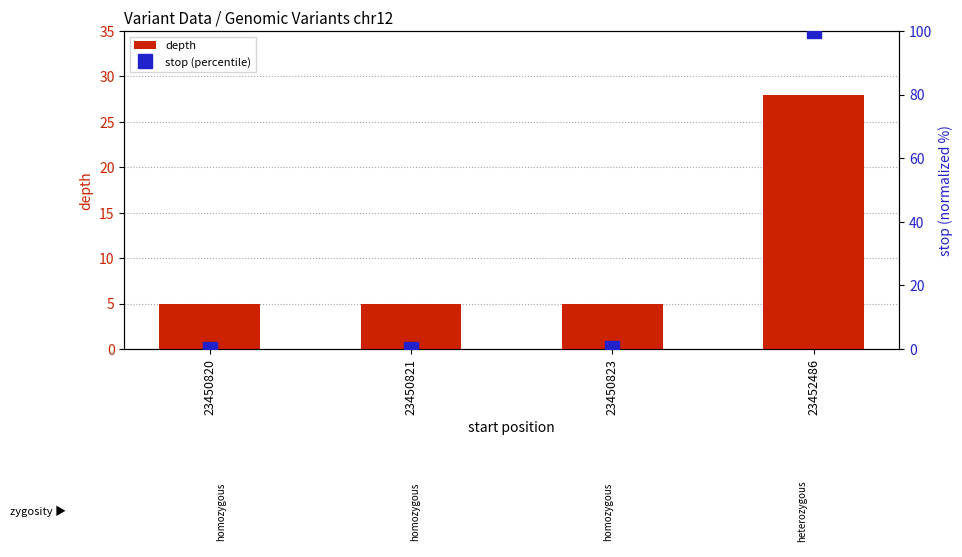

At which category does the chart reach its peak across all series?

23452486